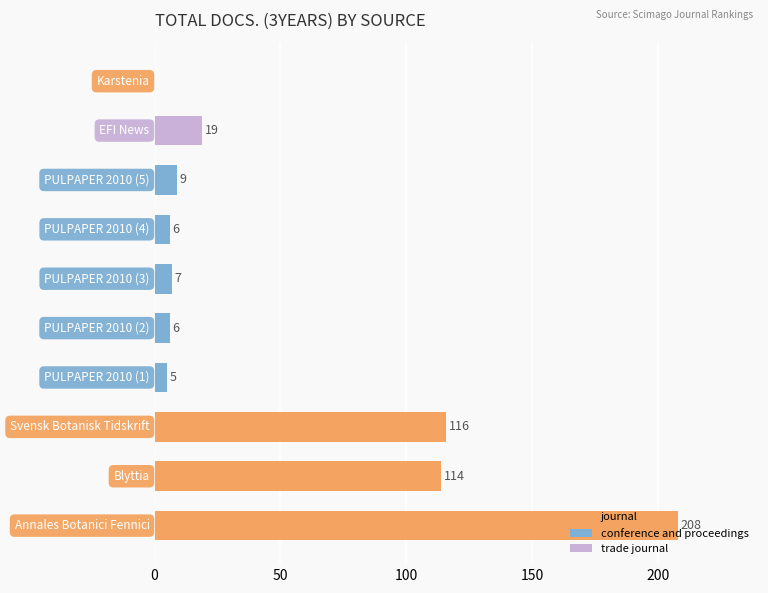

Are the bars grouped side by side (vs. stacked)?

No